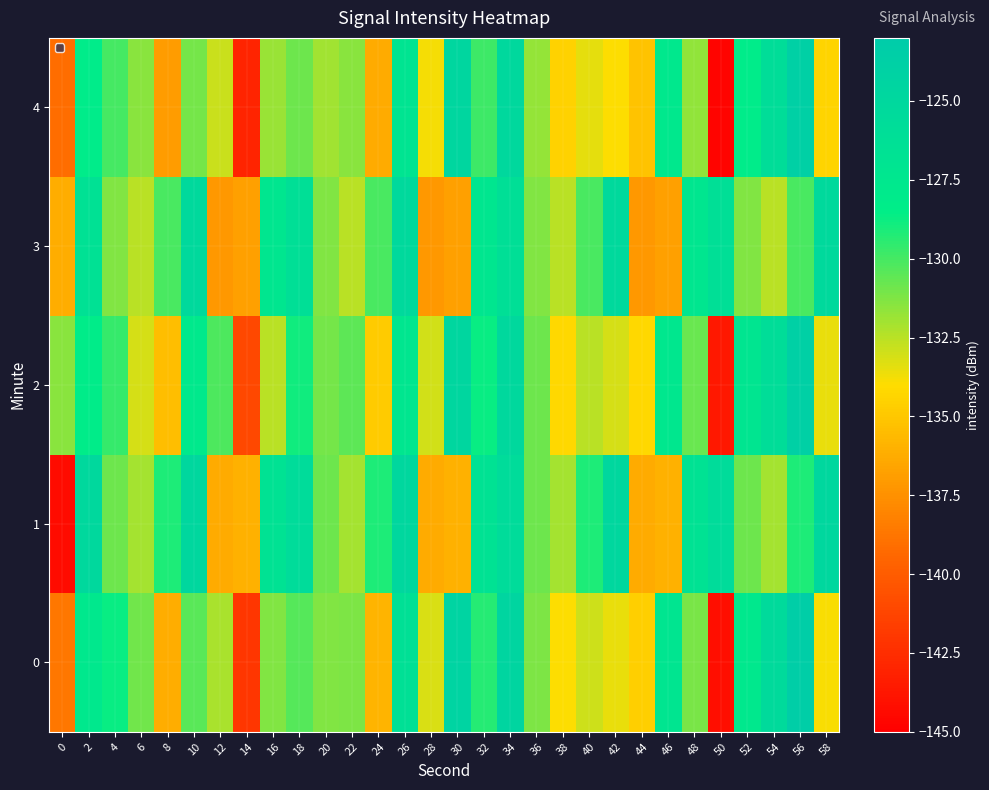

List the series in order of their peak value, lowest first.

3, 1, 2, 4, 0